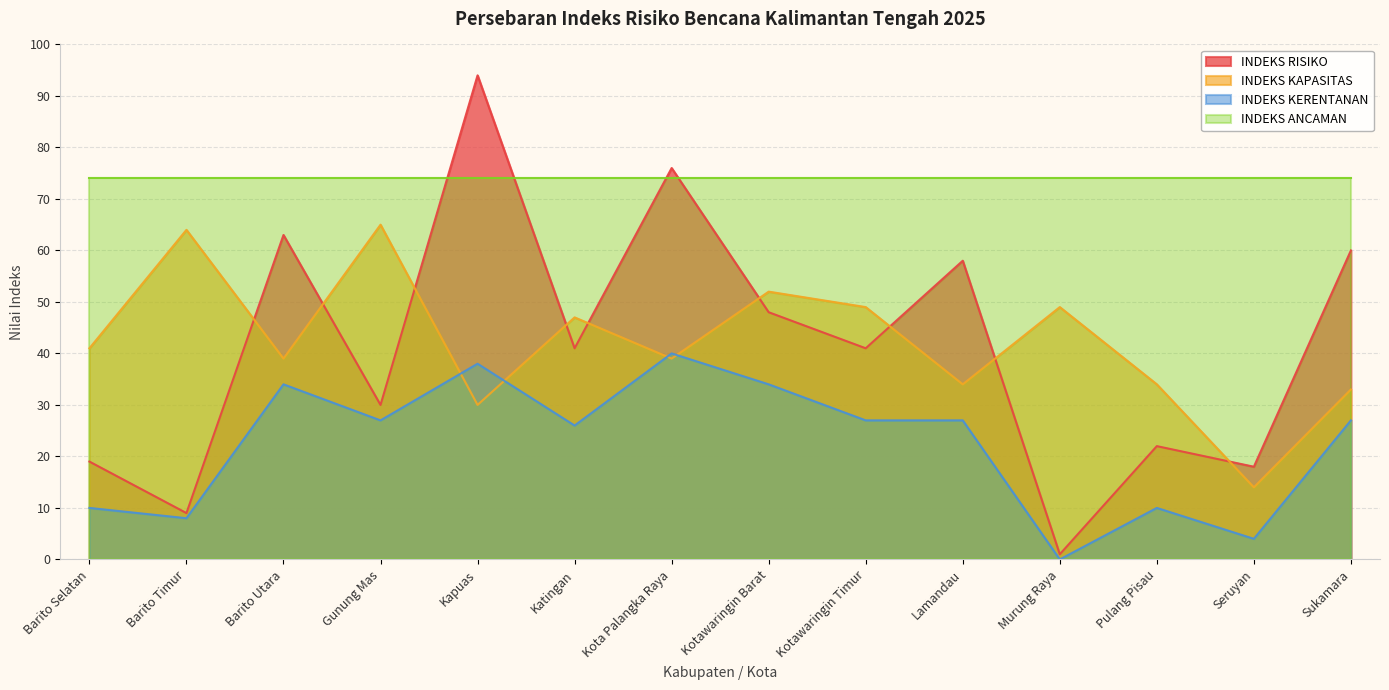

True or false: INDEKS RISIKO and INDEKS KAPASITAS intersect in this chart.

True